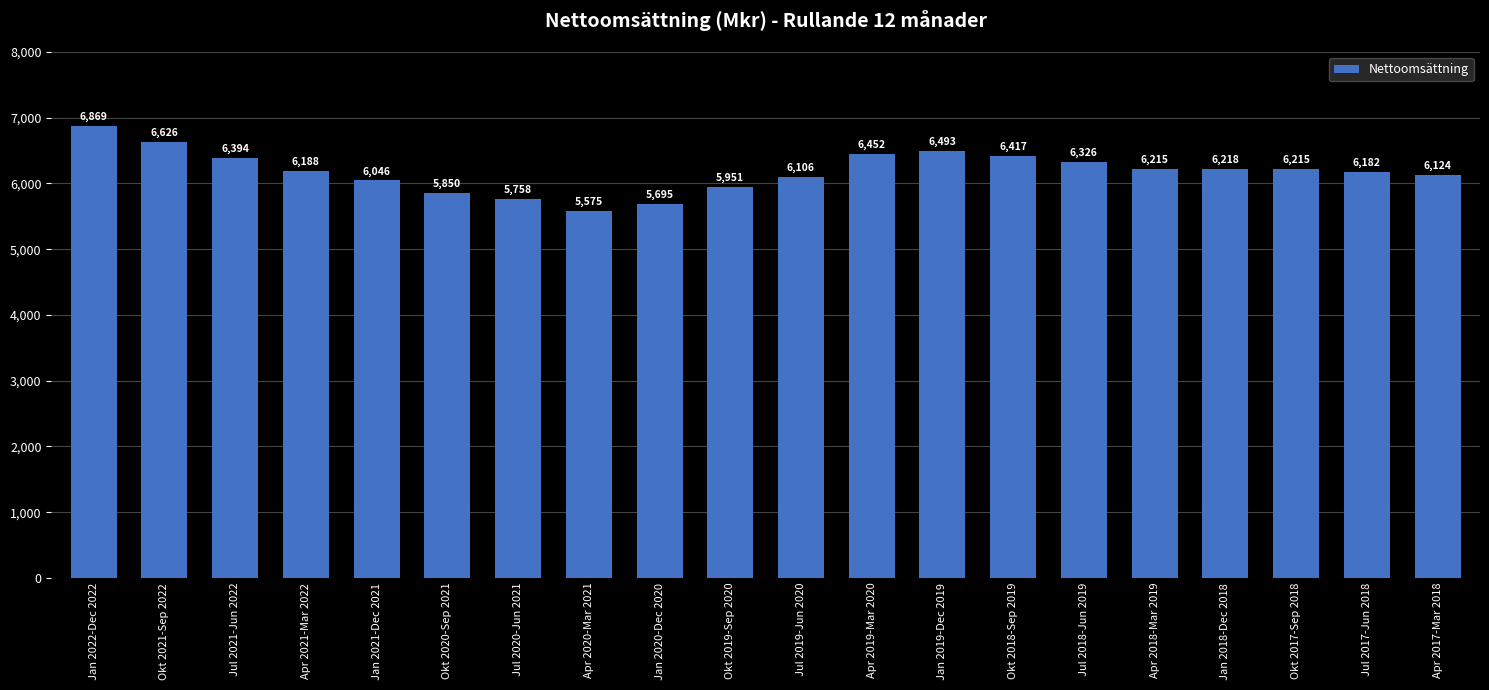

What is the ratio of the value at Jul 2018-Jun 2019 to the value at Okt 2020-Sep 2021?

1.1